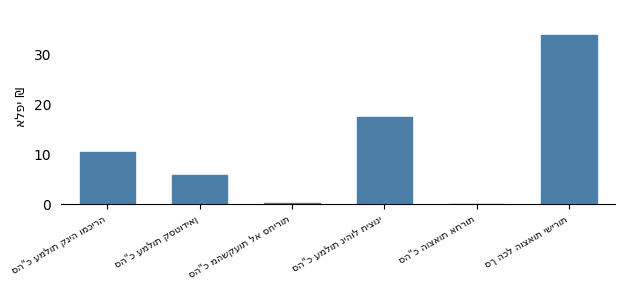

Count the number of values greater than 10.

3